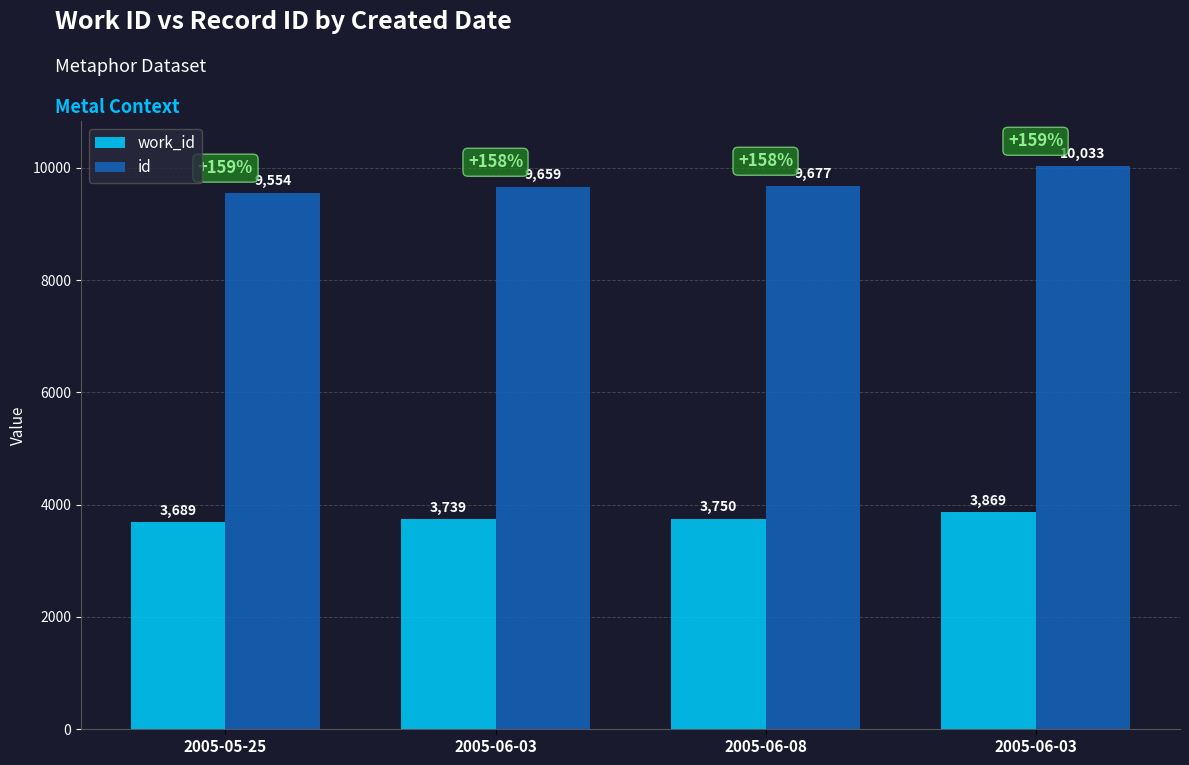

What is the difference between the maximum and second lowest values in the id series?

374